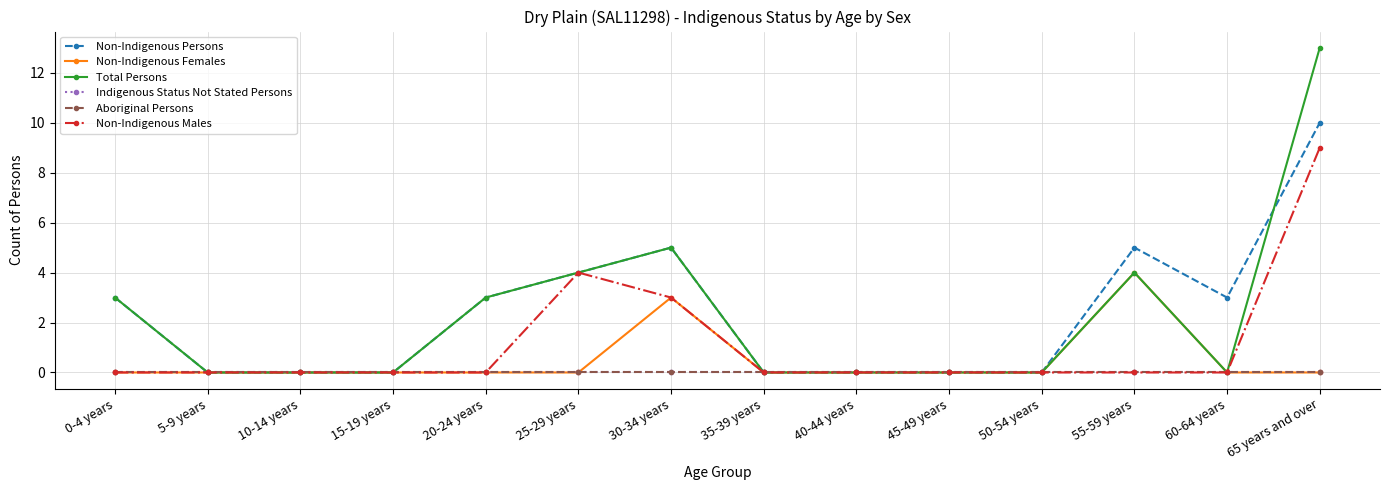

Rank the series at 50-54 years from lowest to highest value.

Non-Indigenous Persons, Non-Indigenous Females, Total Persons, Indigenous Status Not Stated Persons, Aboriginal Persons, Non-Indigenous Males